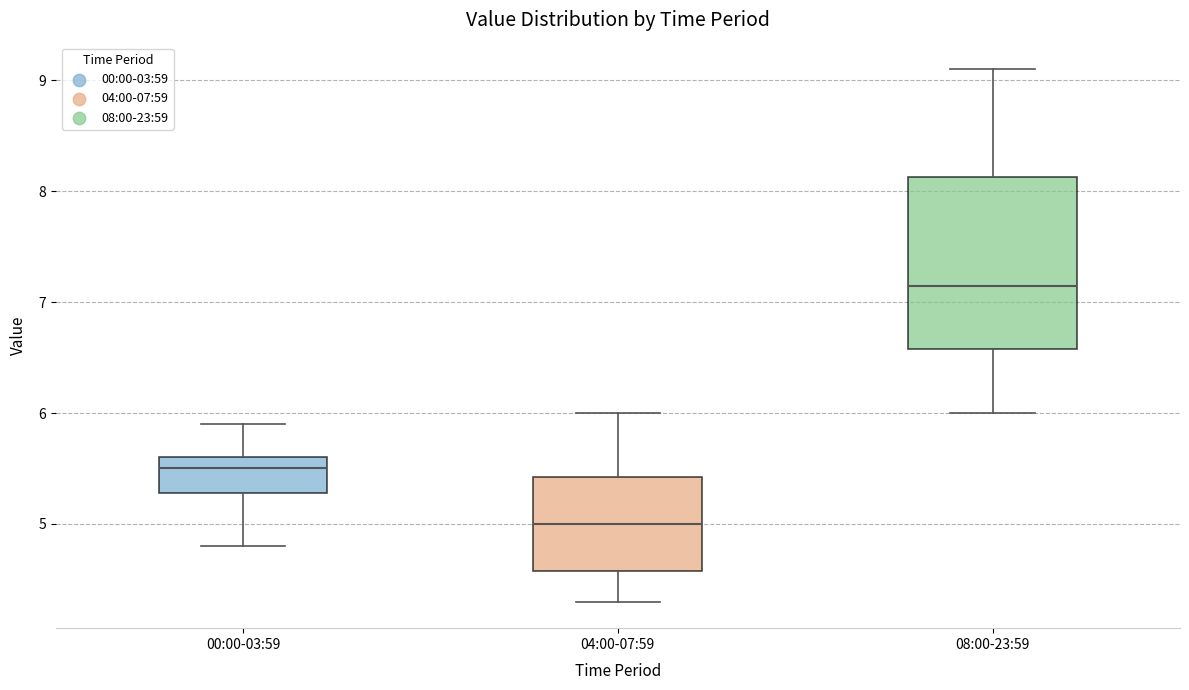

Reading left to right, transcribe this box plot: for each box, give where its median line is, the range the box spans, and where its two whiskers end, as read against the y-axis. The values are not printed on the chart, so give them approximately, as read against the axis.

00:00-03:59: median 5.5, box 5.3 to 5.6, whiskers 4.8 to 5.9
04:00-07:59: median 5.0, box 4.6 to 5.4, whiskers 4.3 to 6.0
08:00-23:59: median 7.2, box 6.6 to 8.1, whiskers 6.0 to 9.1